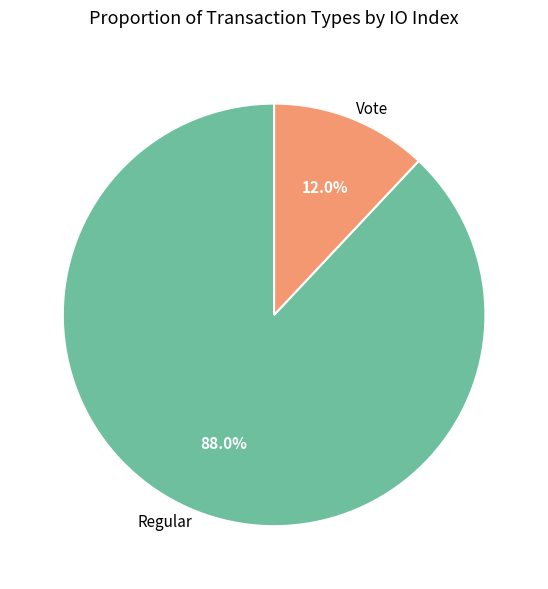

The Vote slice represents 1% of the pie. True or false?

False